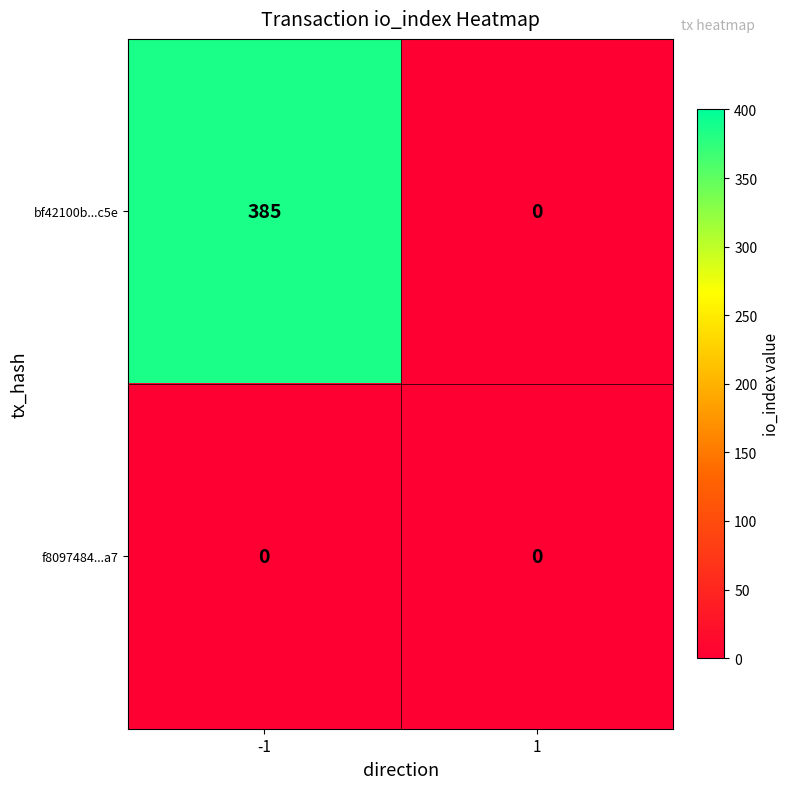

Between -1 and 1, which series saw the biggest shift?

bf42100b...c5e